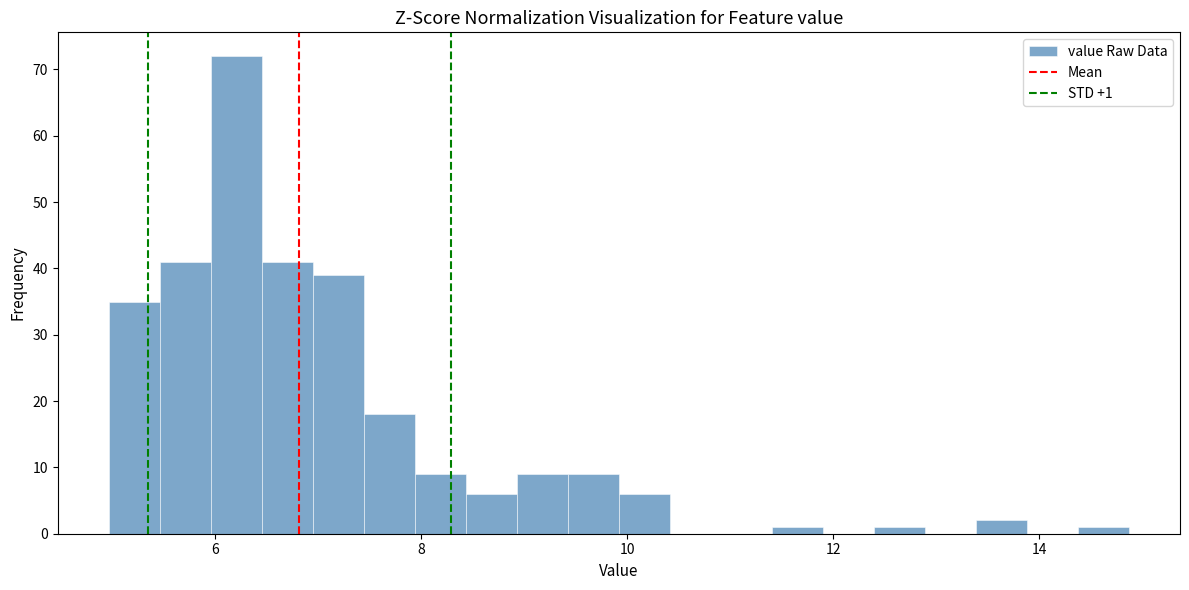

Around what value on the x-axis is the tallest bar? Give the approximate position of its centre, as read against the axis.

6.2